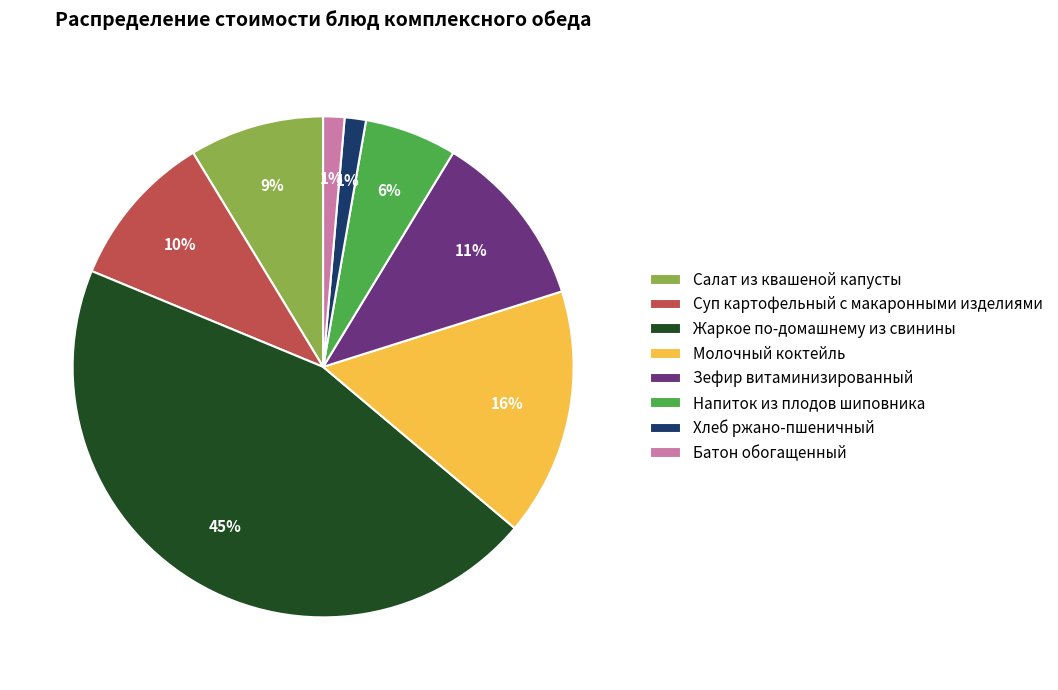

Which slice is the largest?

Жаркое по-домашнему из свинины